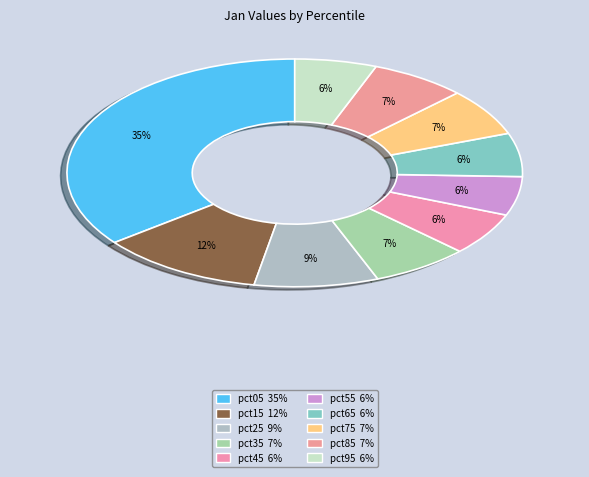

How many segments does this pie chart have?

10